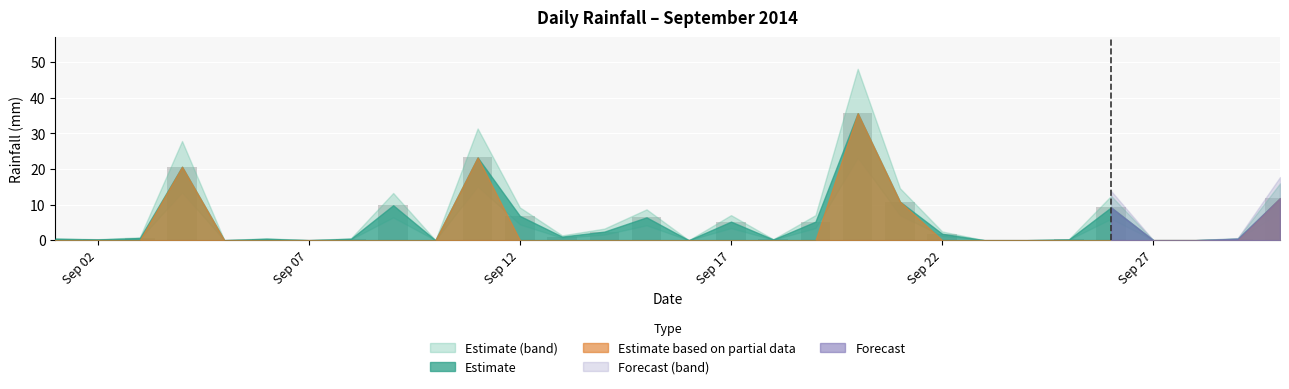

What is the greatest value displayed?

35.6